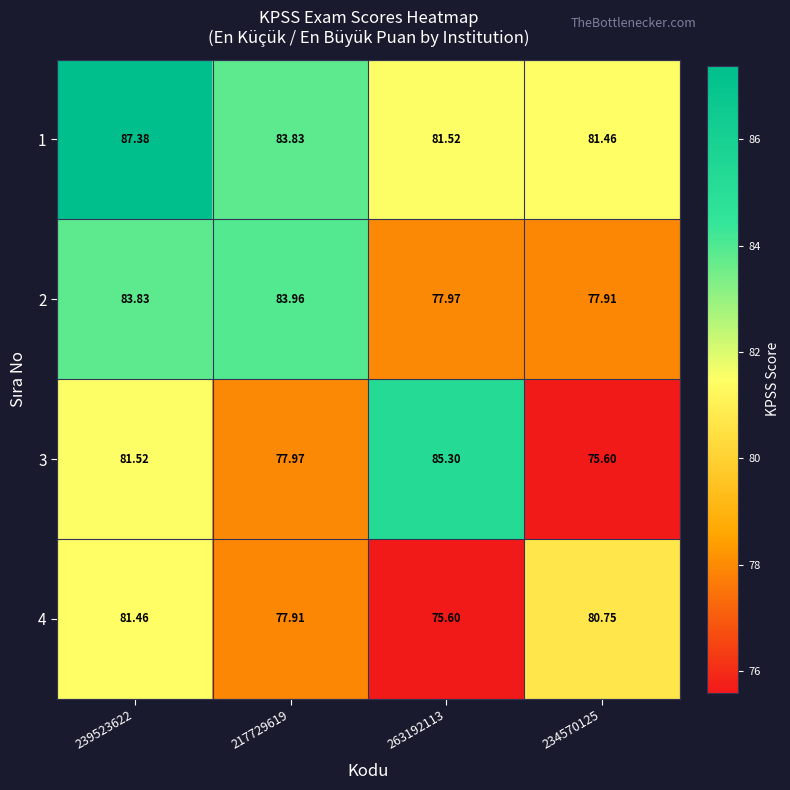

Is the value of 4 at 234570125 greater than the value of 2 at 239523622?

No